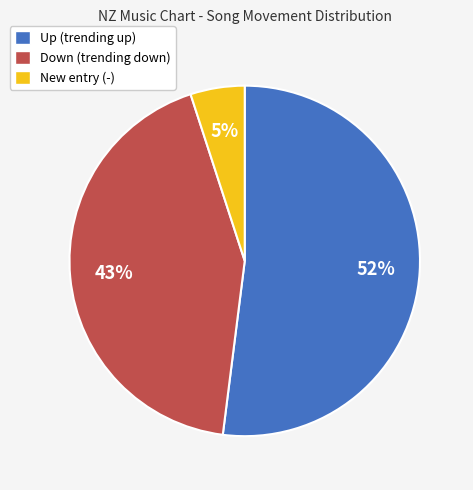

What percentage is the Up (trending up) slice, to the nearest percent?

52%